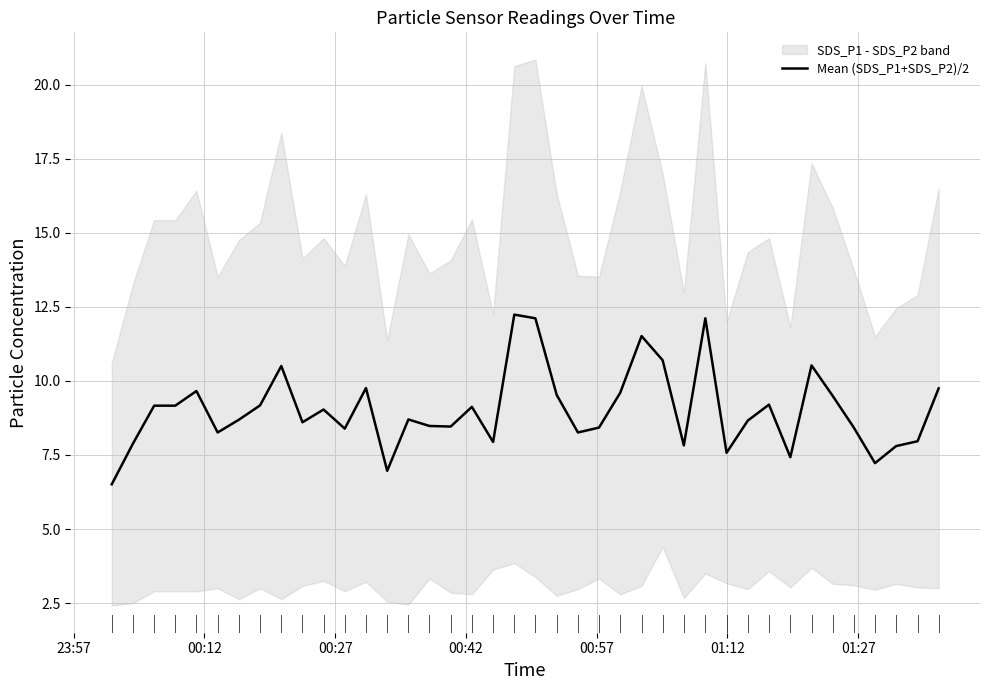

What is the highest value of the Mean (SDS_P1+SDS_P2)/2 series?

12.2